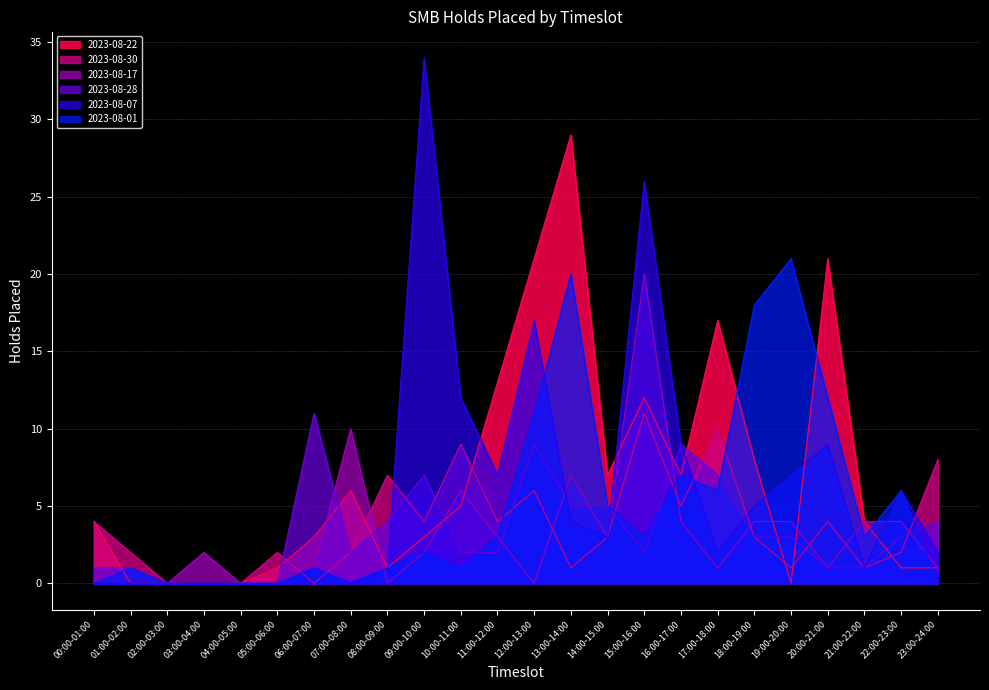

The 2023-08-01 series shows 0 at 01:00-02:00. True or false?

False